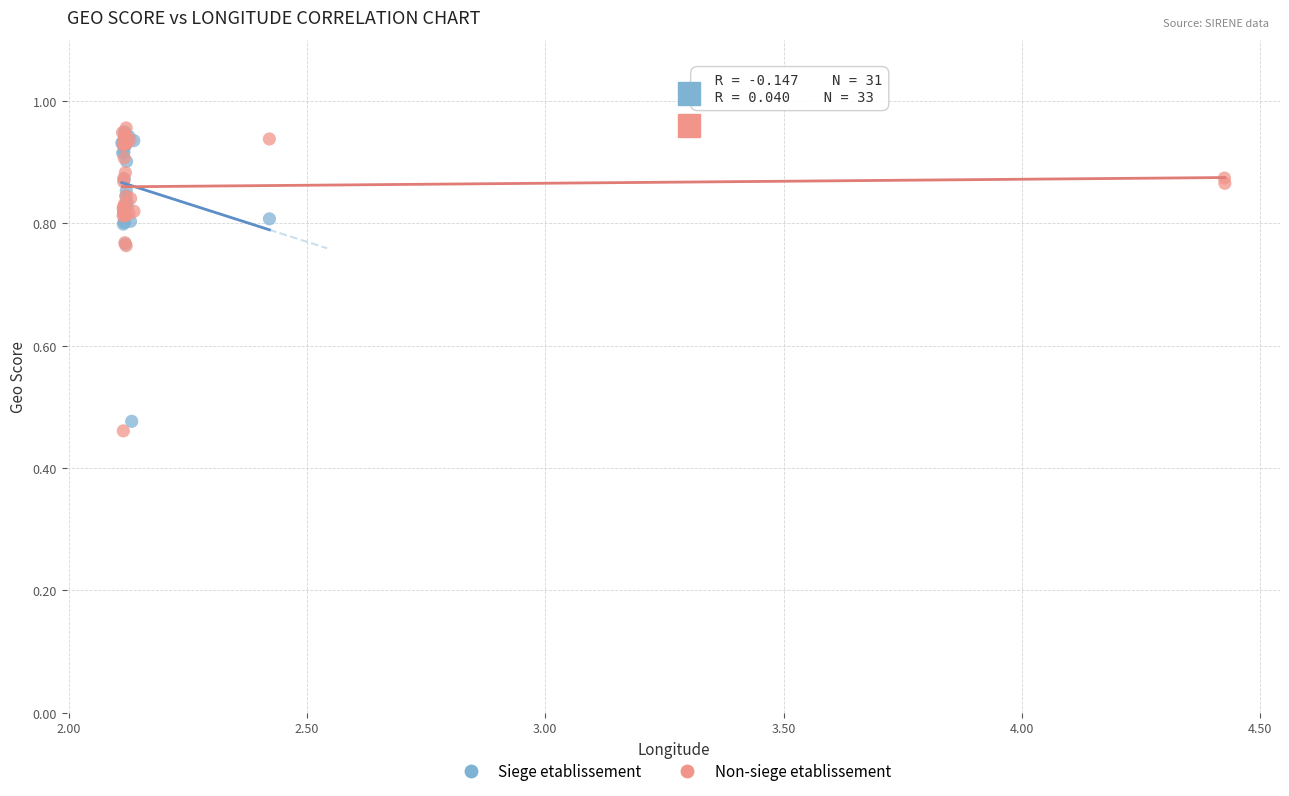

Which series has the largest Y range (max minus min)?

Non-siege etablissement